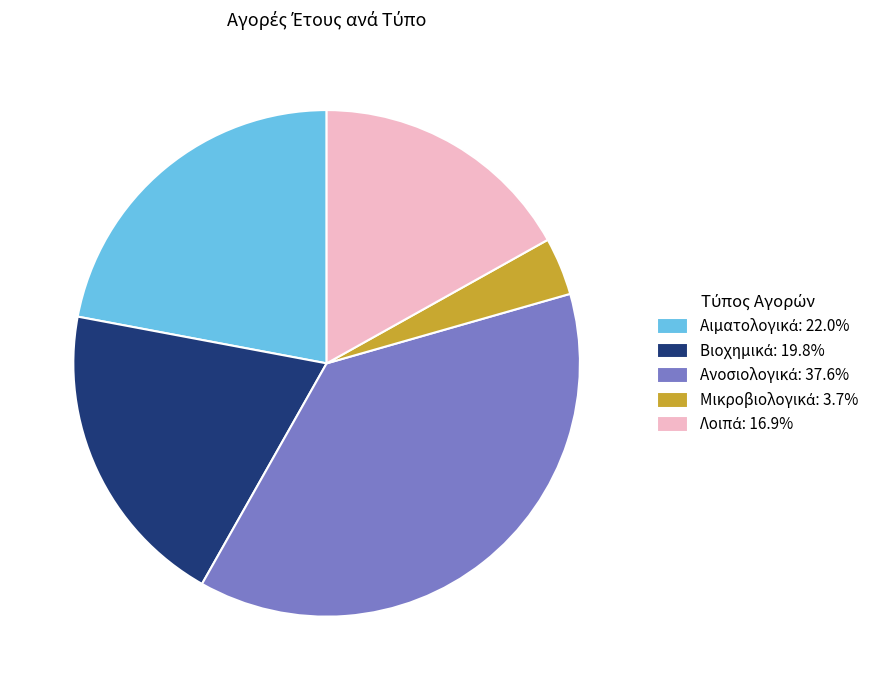

Is there any slice that represents more than half of the pie?

No